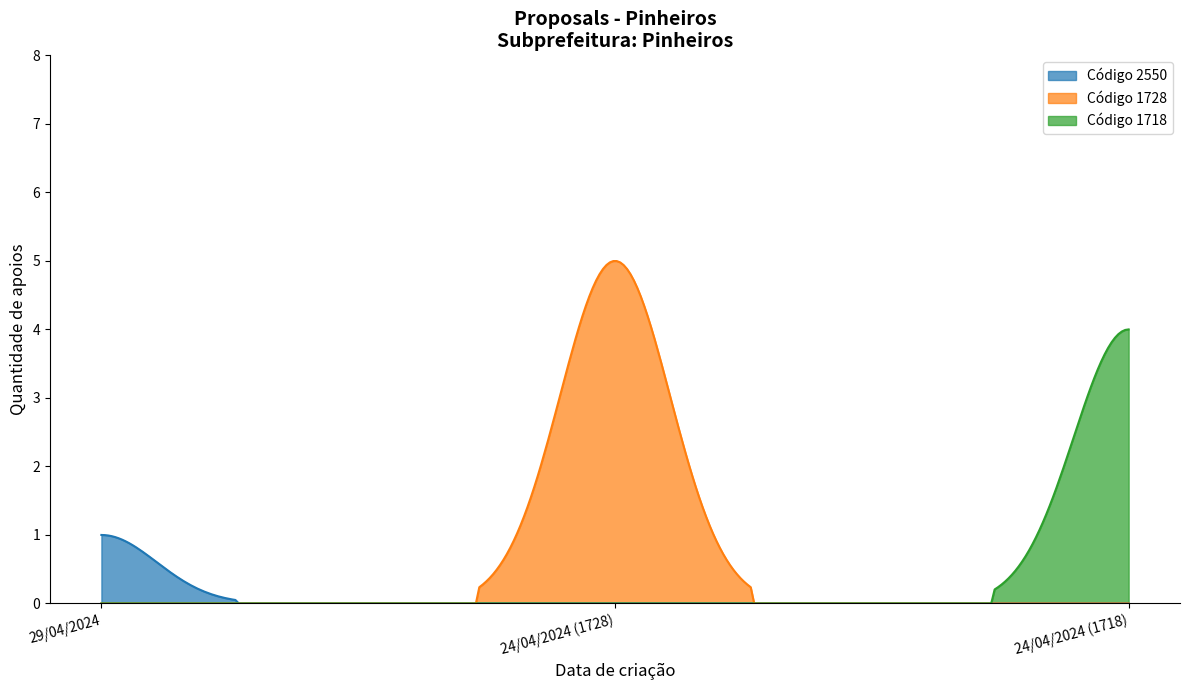

Does the chart display data point markers on the line(s)?

No